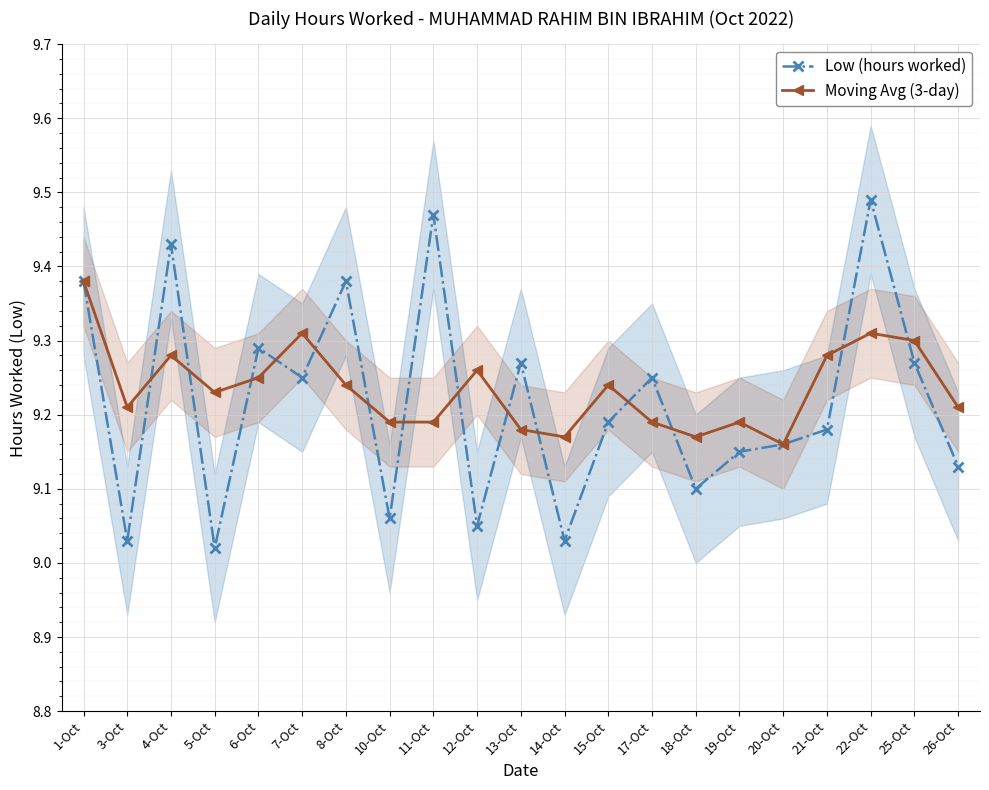

Reading left to right, list all the values displayed in this chart.

Low (hours worked): 1-Oct=9.4	3-Oct=9.0	4-Oct=9.4	5-Oct=9.0	6-Oct=9.3	7-Oct=9.2	8-Oct=9.4	10-Oct=9.1	11-Oct=9.5	12-Oct=9.1	13-Oct=9.3	14-Oct=9.0	15-Oct=9.2	17-Oct=9.2	18-Oct=9.1	19-Oct=9.2	20-Oct=9.2	21-Oct=9.2	22-Oct=9.5	25-Oct=9.3	26-Oct=9.1
Moving Avg (3-day): 1-Oct=9.4	3-Oct=9.2	4-Oct=9.3	5-Oct=9.2	6-Oct=9.2	7-Oct=9.3	8-Oct=9.2	10-Oct=9.2	11-Oct=9.2	12-Oct=9.3	13-Oct=9.2	14-Oct=9.2	15-Oct=9.2	17-Oct=9.2	18-Oct=9.2	19-Oct=9.2	20-Oct=9.2	21-Oct=9.3	22-Oct=9.3	25-Oct=9.3	26-Oct=9.2